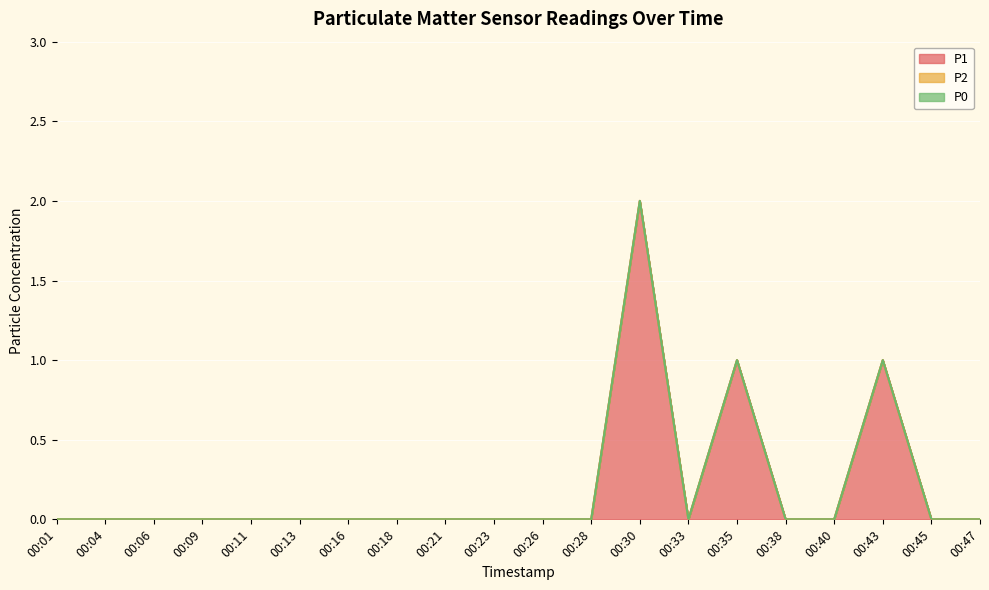

Reading left to right, extract all data points from this chart.

P1: 00:01=0	00:04=0	00:06=0	00:09=0	00:11=0	00:13=0	00:16=0	00:18=0	00:21=0	00:23=0	00:26=0	00:28=0	00:30=2	00:33=0	00:35=1	00:38=0	00:40=0	00:43=1	00:45=0	00:47=0
P2: 00:01=0	00:04=0	00:06=0	00:09=0	00:11=0	00:13=0	00:16=0	00:18=0	00:21=0	00:23=0	00:26=0	00:28=0	00:30=0	00:33=0	00:35=0	00:38=0	00:40=0	00:43=0	00:45=0	00:47=0
P0: 00:01=0	00:04=0	00:06=0	00:09=0	00:11=0	00:13=0	00:16=0	00:18=0	00:21=0	00:23=0	00:26=0	00:28=0	00:30=0	00:33=0	00:35=0	00:38=0	00:40=0	00:43=0	00:45=0	00:47=0